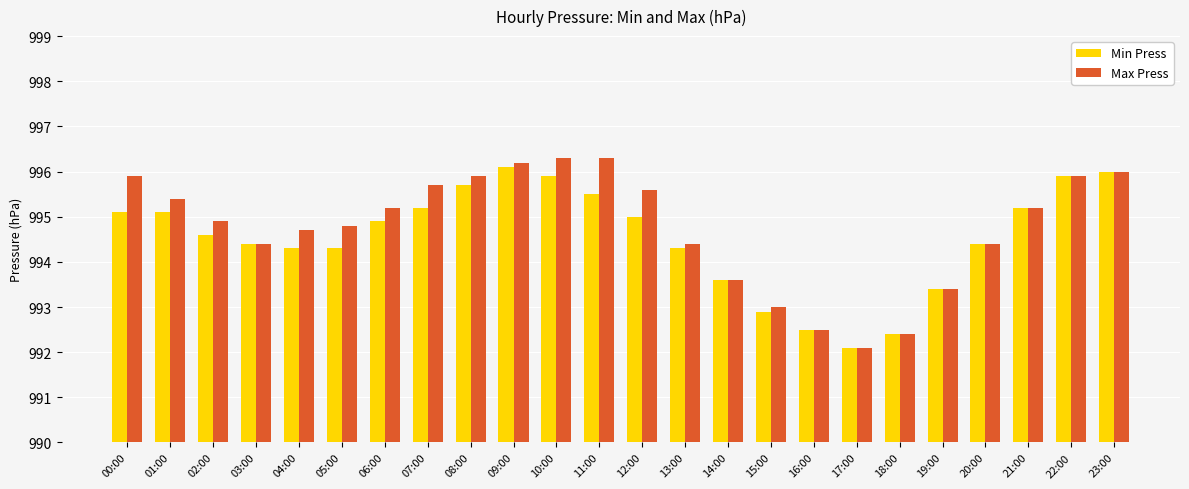

The value of Max Press at 17:00 is 992.1. True or false?

True